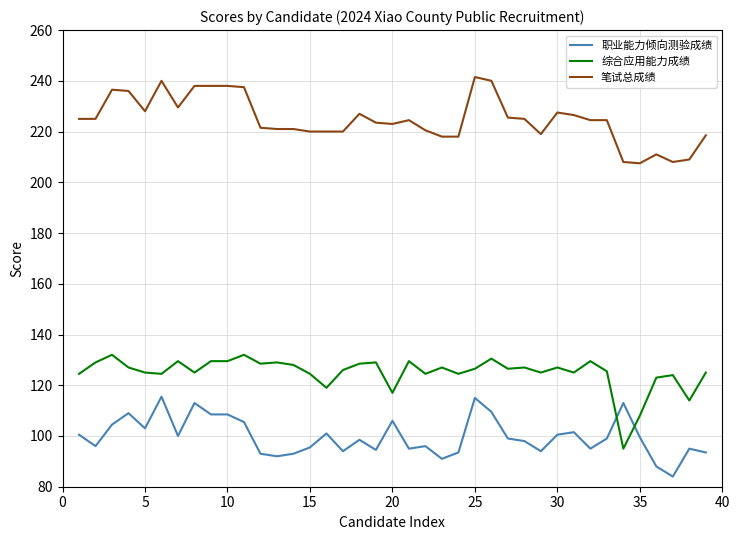

Which series has the largest total across all categories?

笔试总成绩